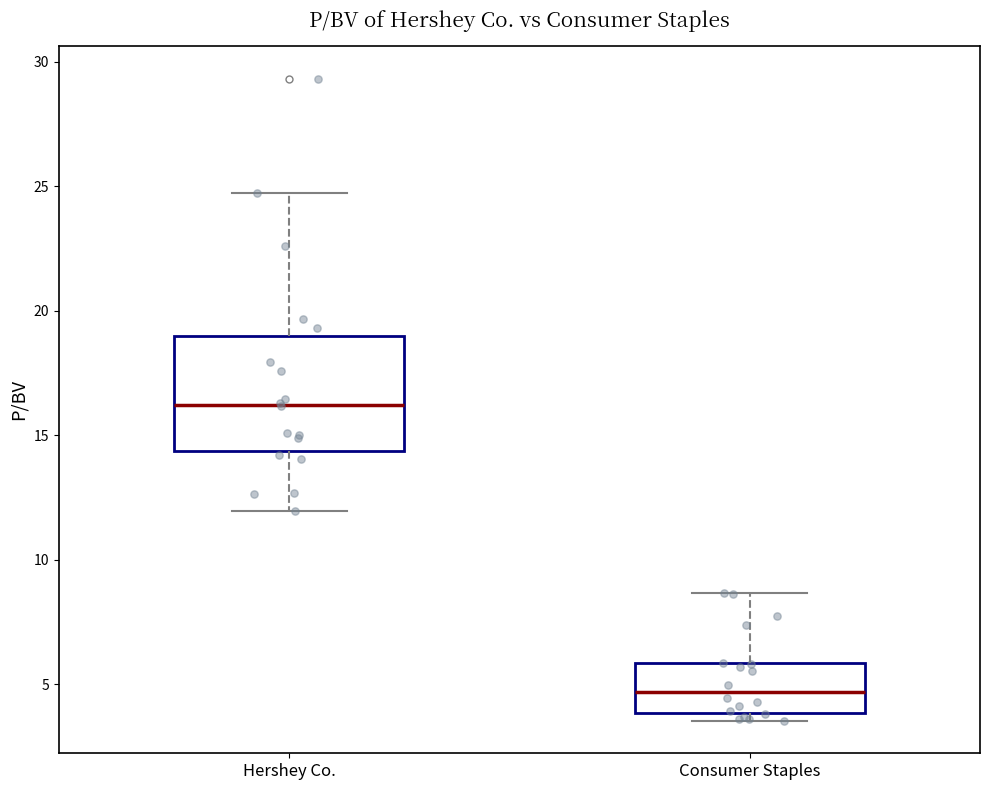

Reading left to right, read every box against the y-axis: the position of its median line, the range the box covers, and the ends of its whiskers. The values are not printed on the chart, so give them approximately, as read against the axis.

Hershey Co.: median 16.0, box 14.5 to 19.0, whiskers 12.0 to 24.5
Consumer Staples: median 4.5, box 4.0 to 6.0, whiskers 3.5 to 8.5